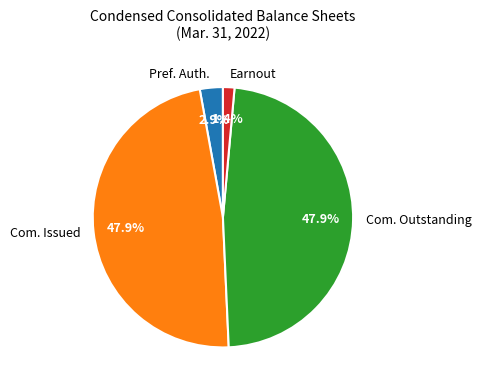

Is there a majority slice in this chart?

No